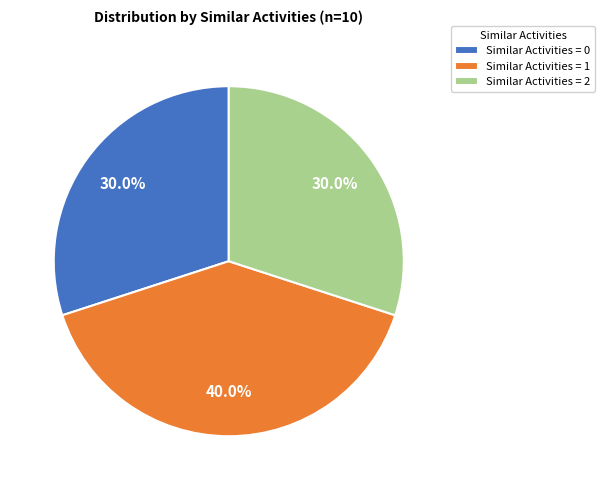

Does Similar Activities = 2 account for over 50% of the chart?

No